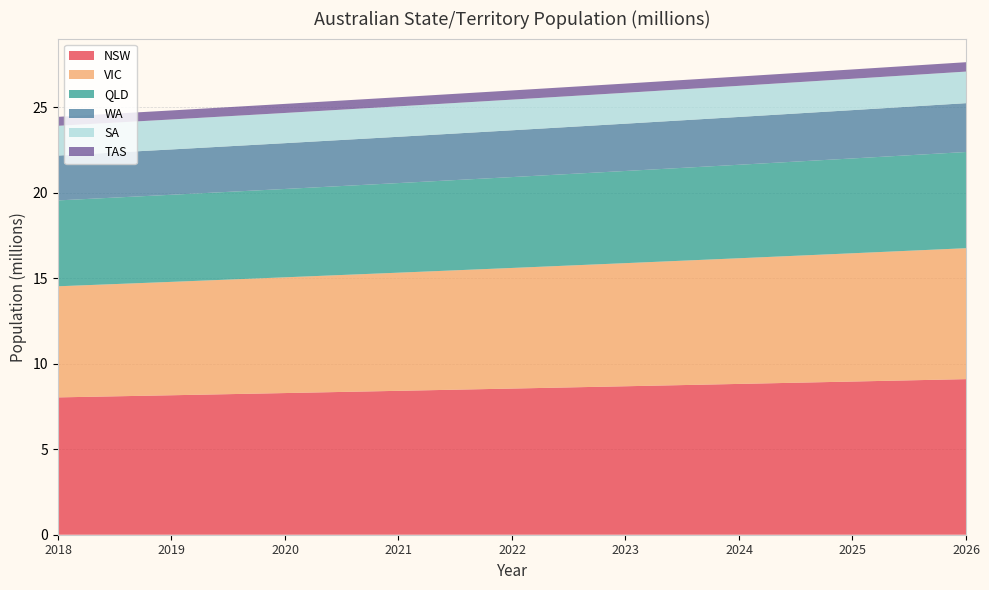

Reading left to right, transcribe all the data shown in this chart.

NSW: 8.0	8.2	8.3	8.4	8.5	8.7	8.8	9.0	9.1
VIC: 6.5	6.6	6.8	6.9	7.1	7.2	7.3	7.5	7.7
QLD: 5.0	5.1	5.2	5.2	5.3	5.4	5.5	5.5	5.6
WA: 2.6	2.6	2.7	2.7	2.7	2.8	2.8	2.8	2.9
SA: 1.7	1.8	1.8	1.8	1.8	1.8	1.8	1.8	1.8
TAS: 0.5	0.5	0.5	0.5	0.5	0.5	0.5	0.5	0.5